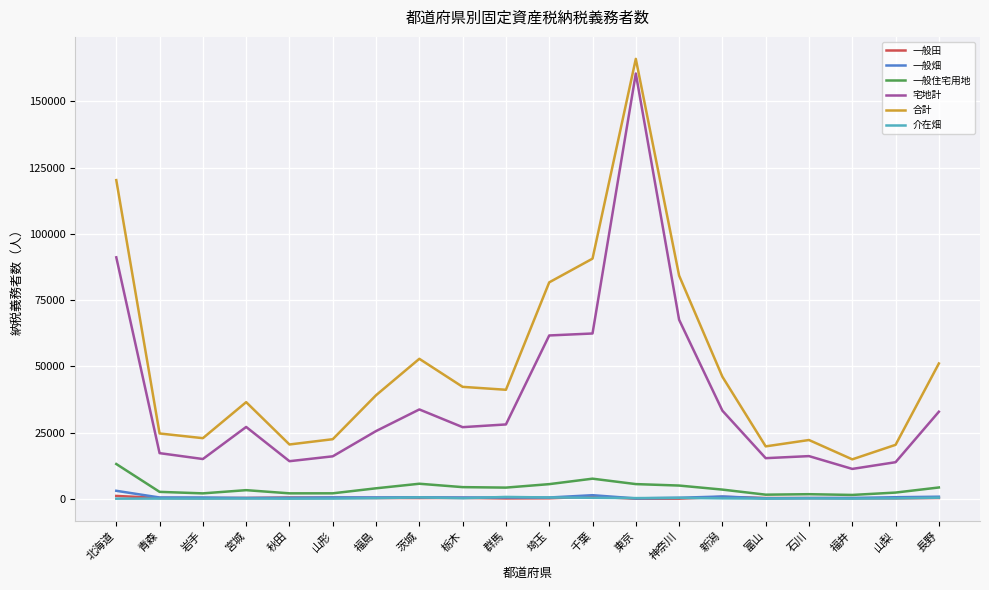

Which series changed the most between 北海道 and 長野?

合計